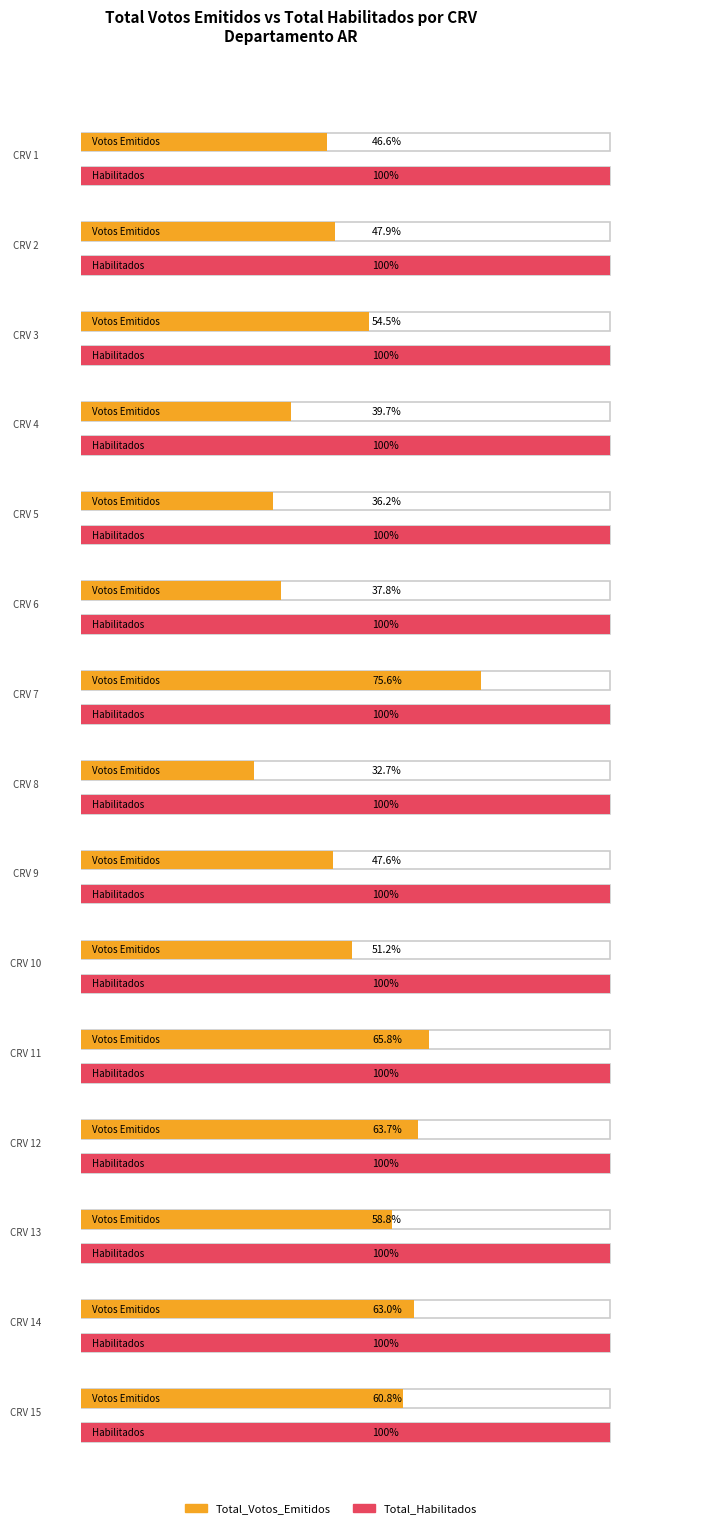

How many bars are there in each group?

2